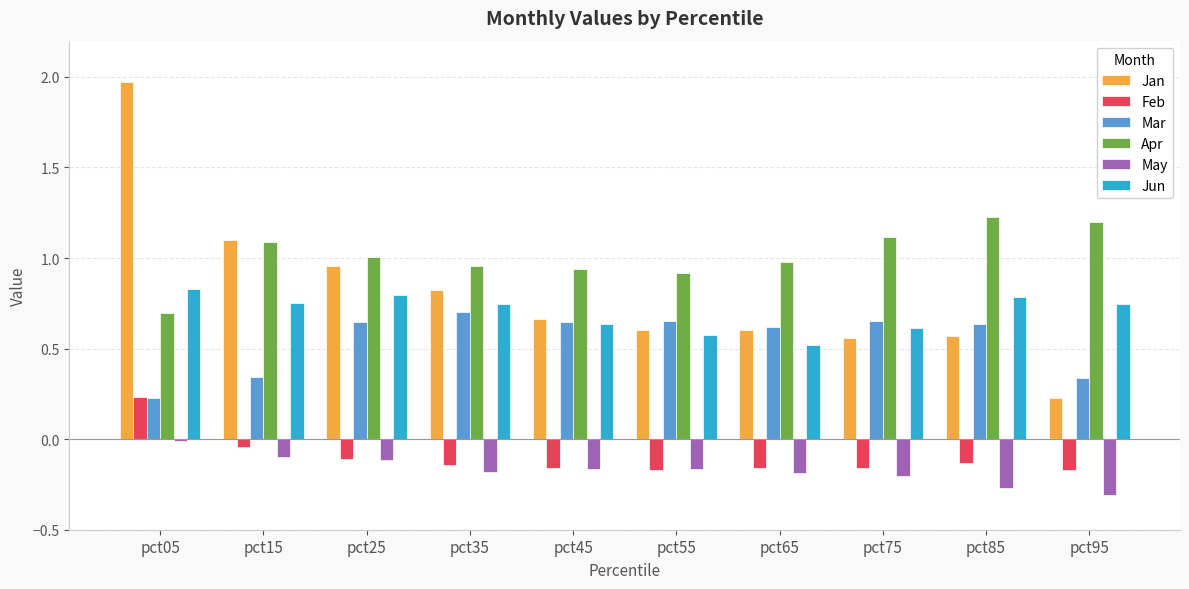

What is the difference between the maximum and minimum values in the Mar series?

0.5